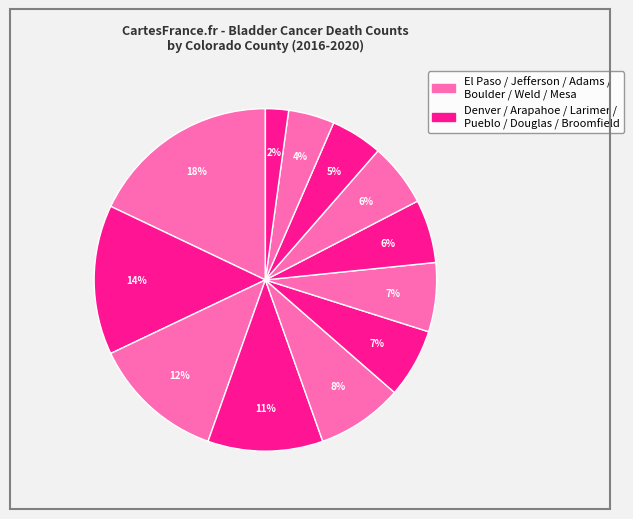

How many slices are in this pie chart?

12